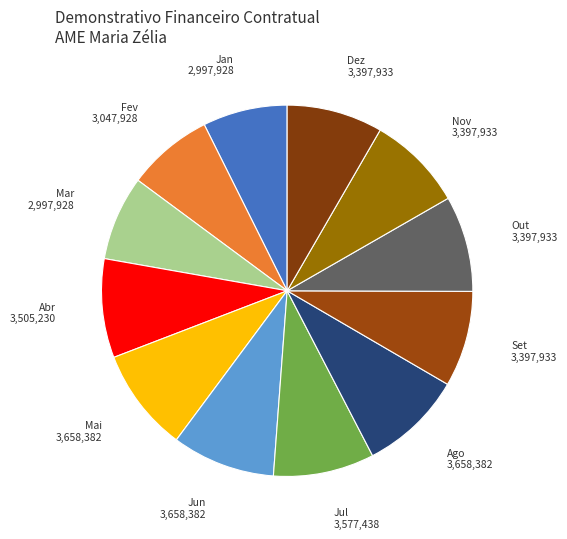

Approximately how many times larger is the value at Abr compared to Jun?

1.0